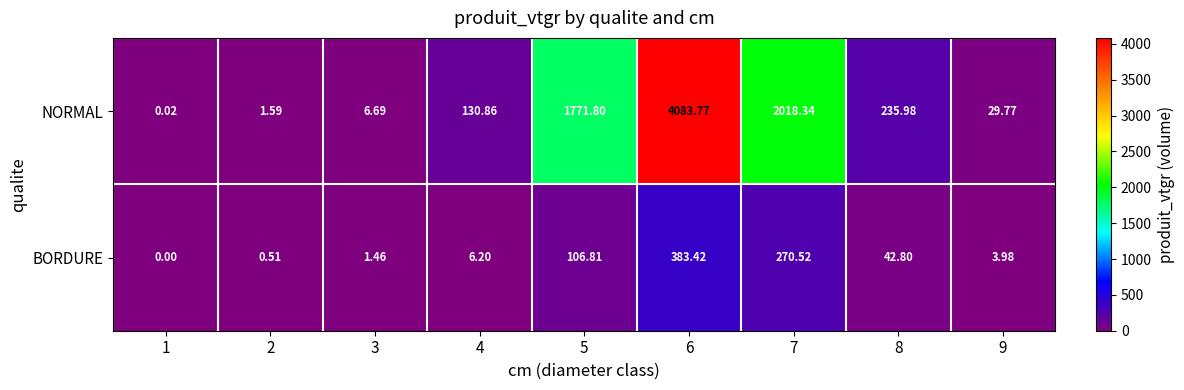

How many values in the NORMAL series are below 130?

4